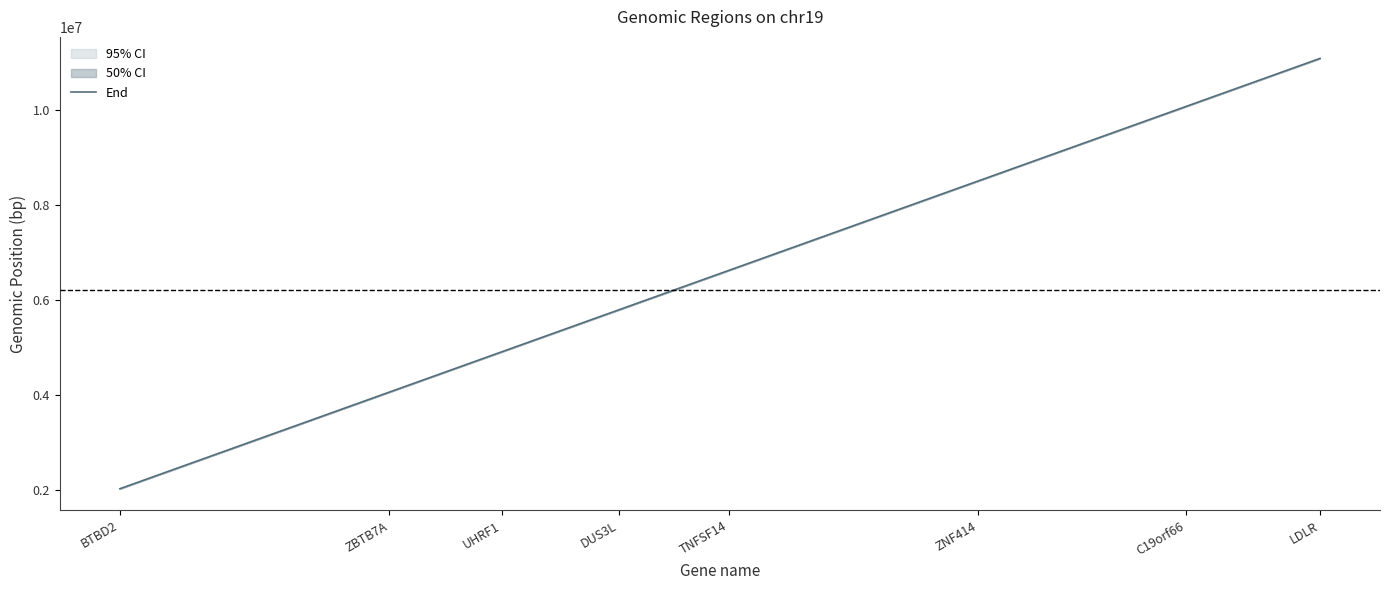

What is the sum of all values?

53150054